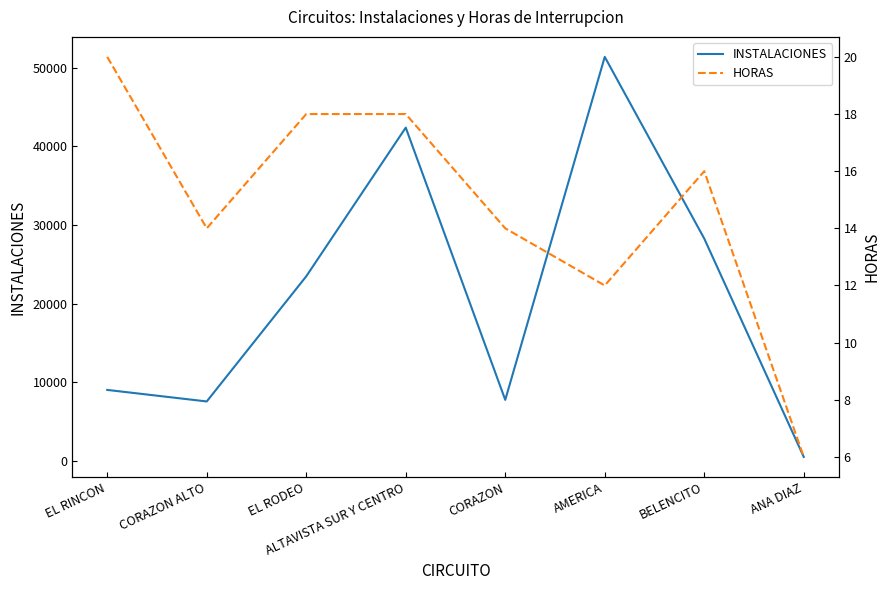

At which category does INSTALACIONES reach its first local valley?

CORAZON ALTO